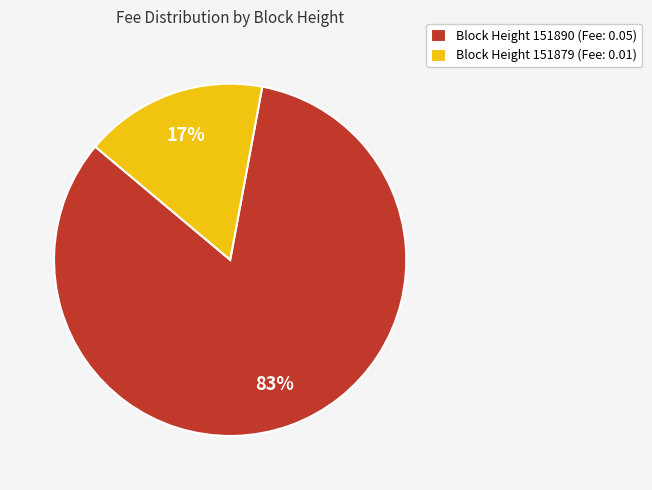

Between Block Height 151890 (Fee: 0.05) and Block Height 151879 (Fee: 0.01), which is larger?

Block Height 151890 (Fee: 0.05)